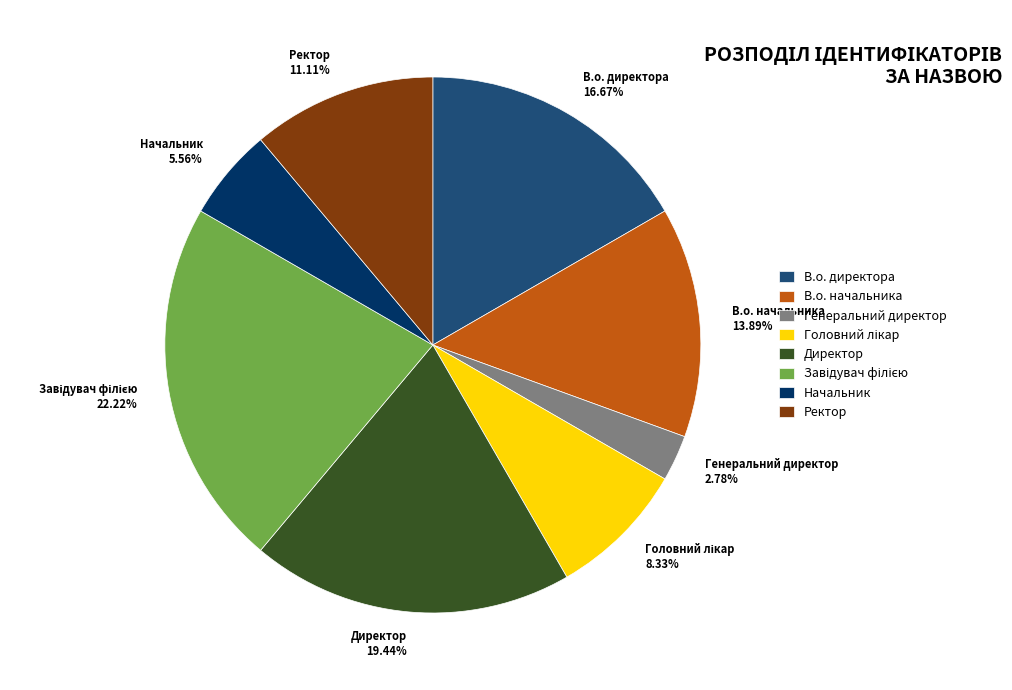

Which category has the smallest portion of the pie?

Генеральний директор